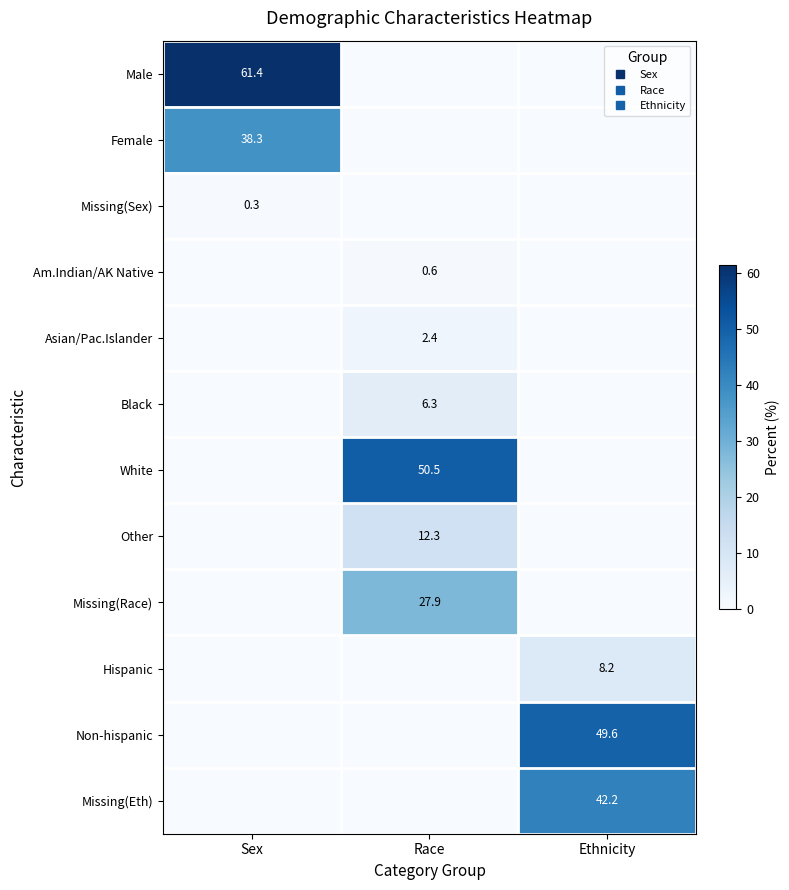

At which label is Female closest to 19?

Race